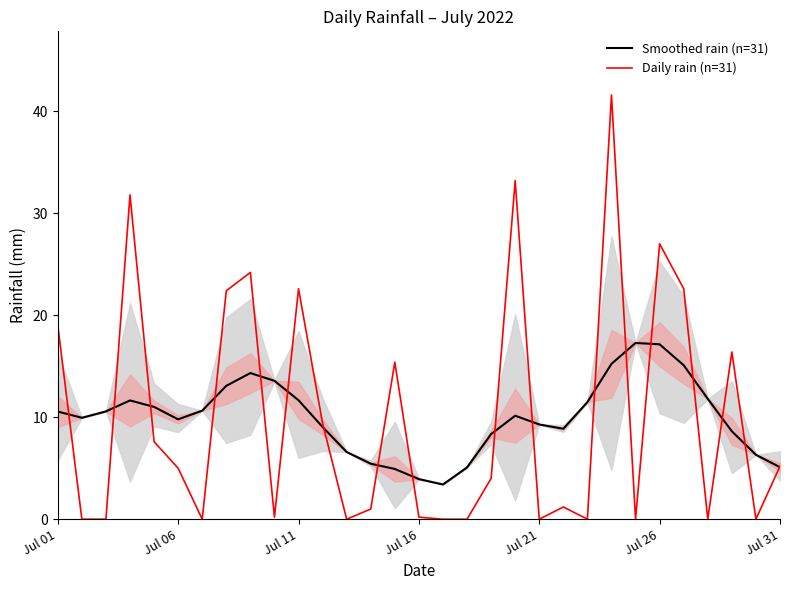

What is the highest value of the Daily rain (n=31) series?

41.6